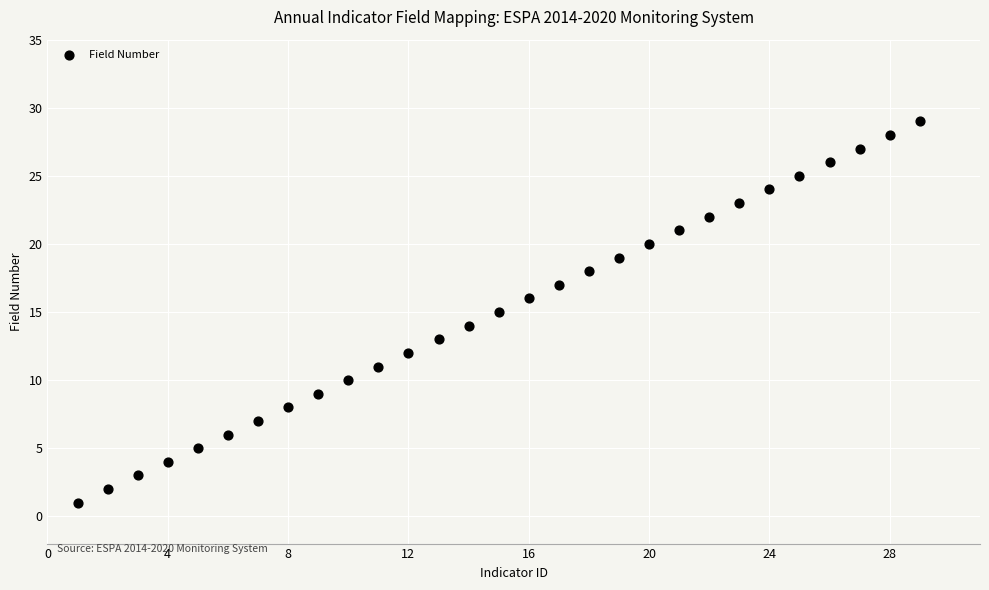

What is the range of Y values (max minus min)?

28